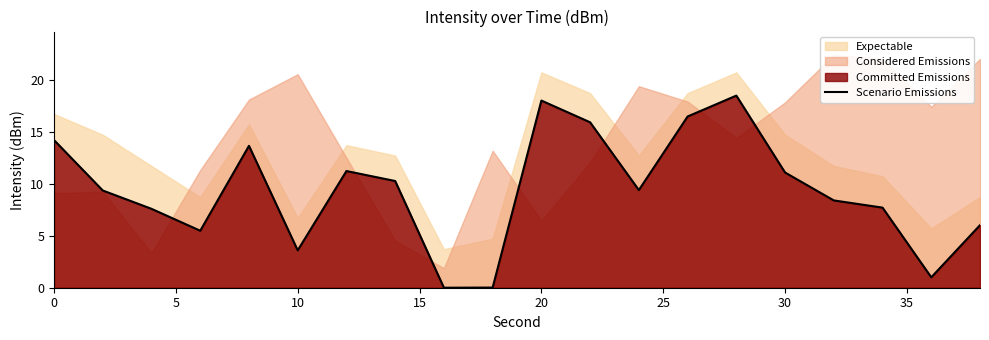

The Scenario Emissions series shows 25.2 at 20. True or false?

False